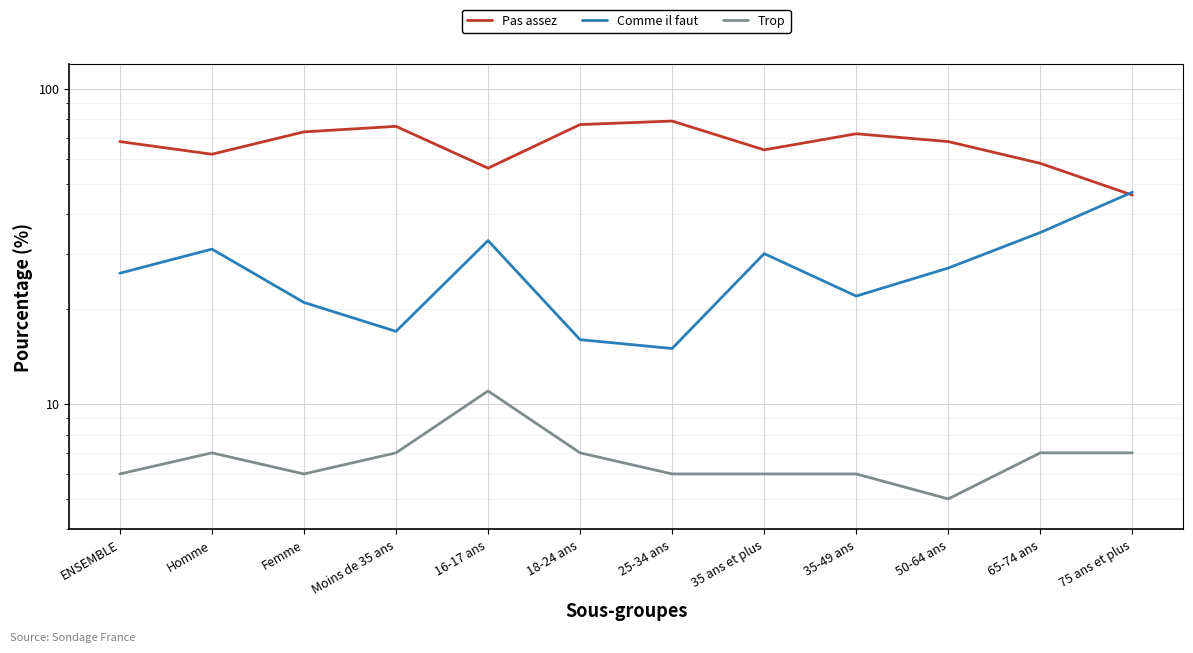

At which label is Trop closest to 8?

Homme